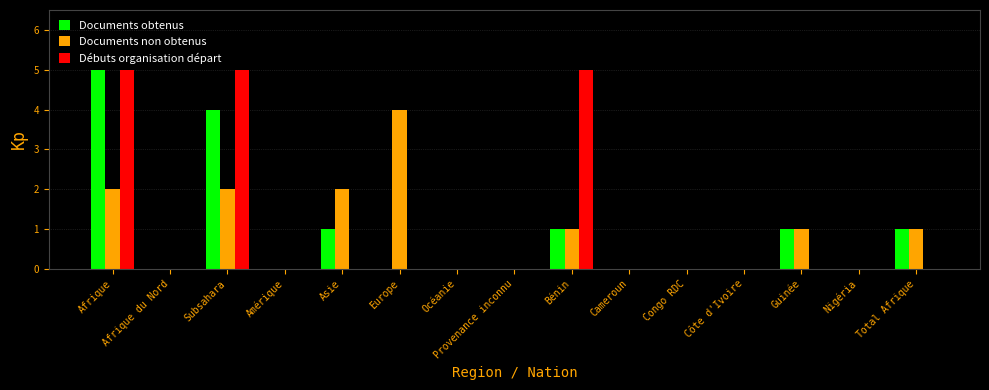

How many groups of bars are there?

15